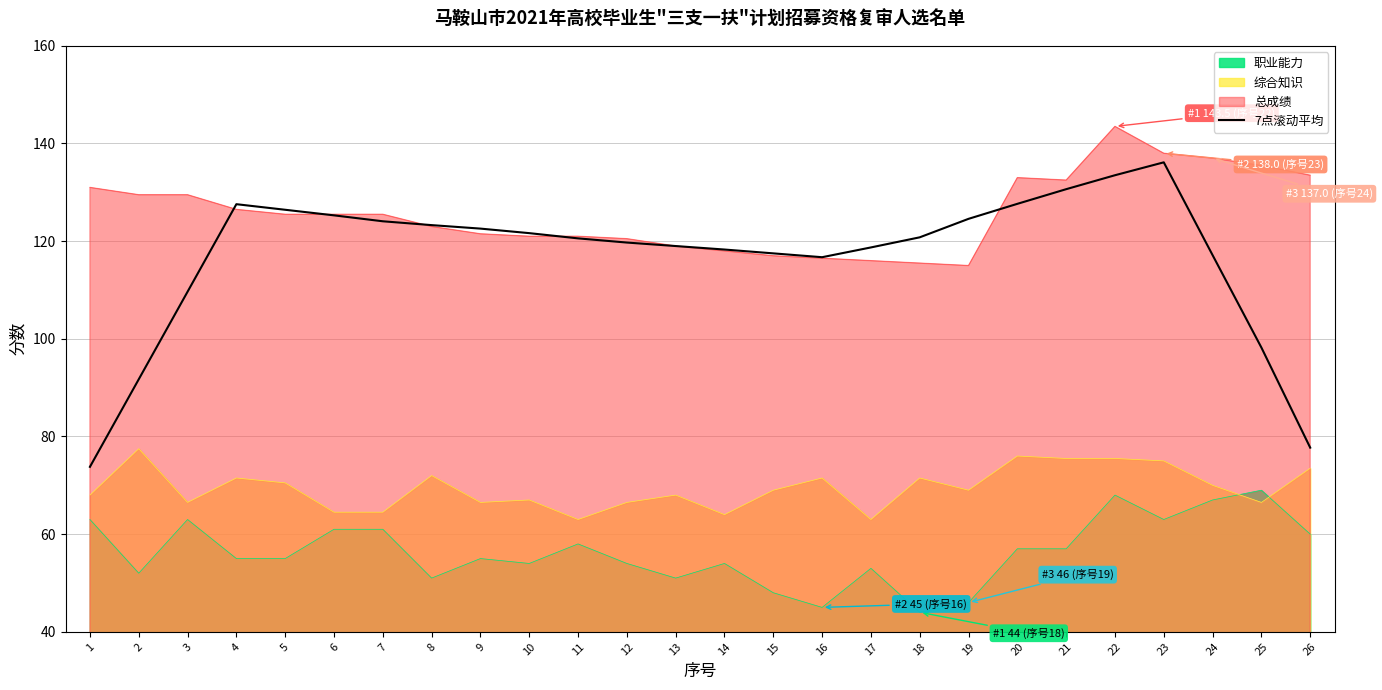

Does the chart have visible grid lines?

Yes